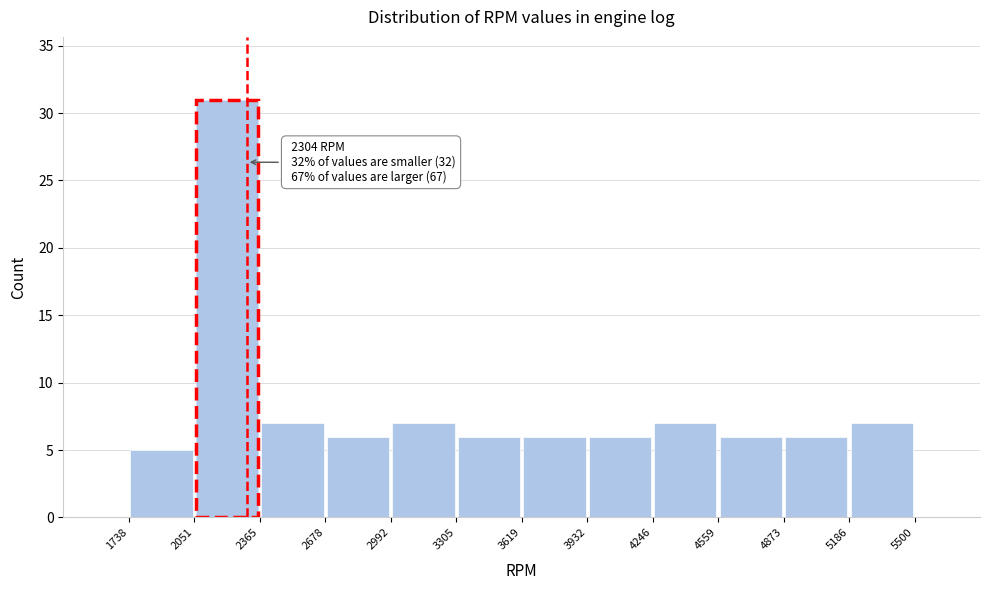

Over which range of the x-axis is the bar tallest?

2051 to 2365